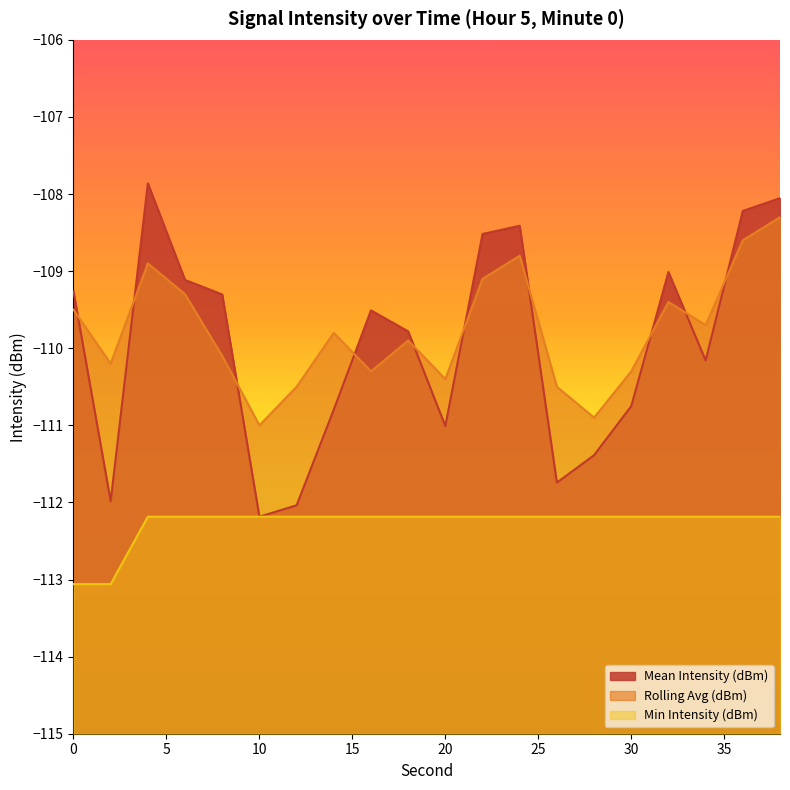

What is the average value of the Min Intensity (dBm) series?

-112.3